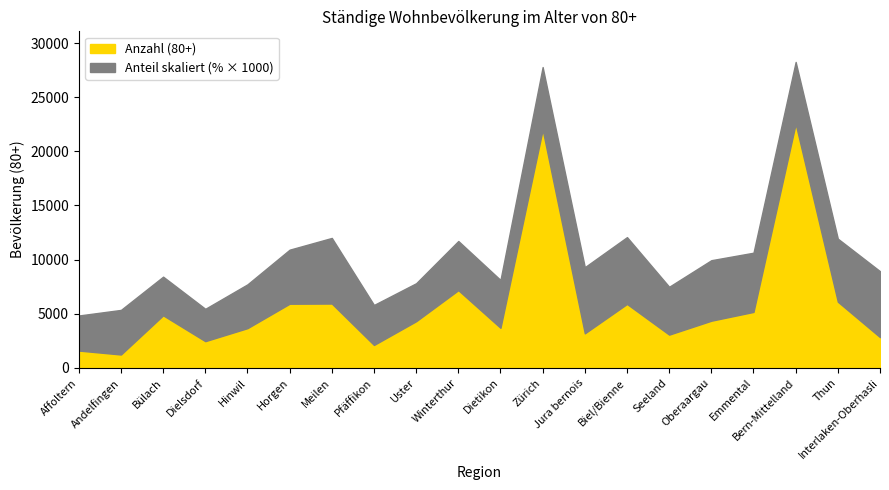

Rank the series by their maximum value, from highest to lowest.

Anzahl (80+), Anteil (%)